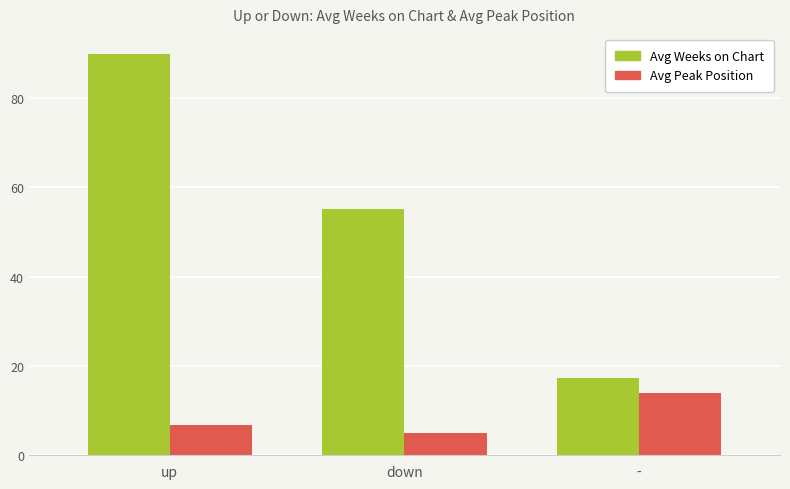

What is the average value of the Avg Peak Position series?

8.6